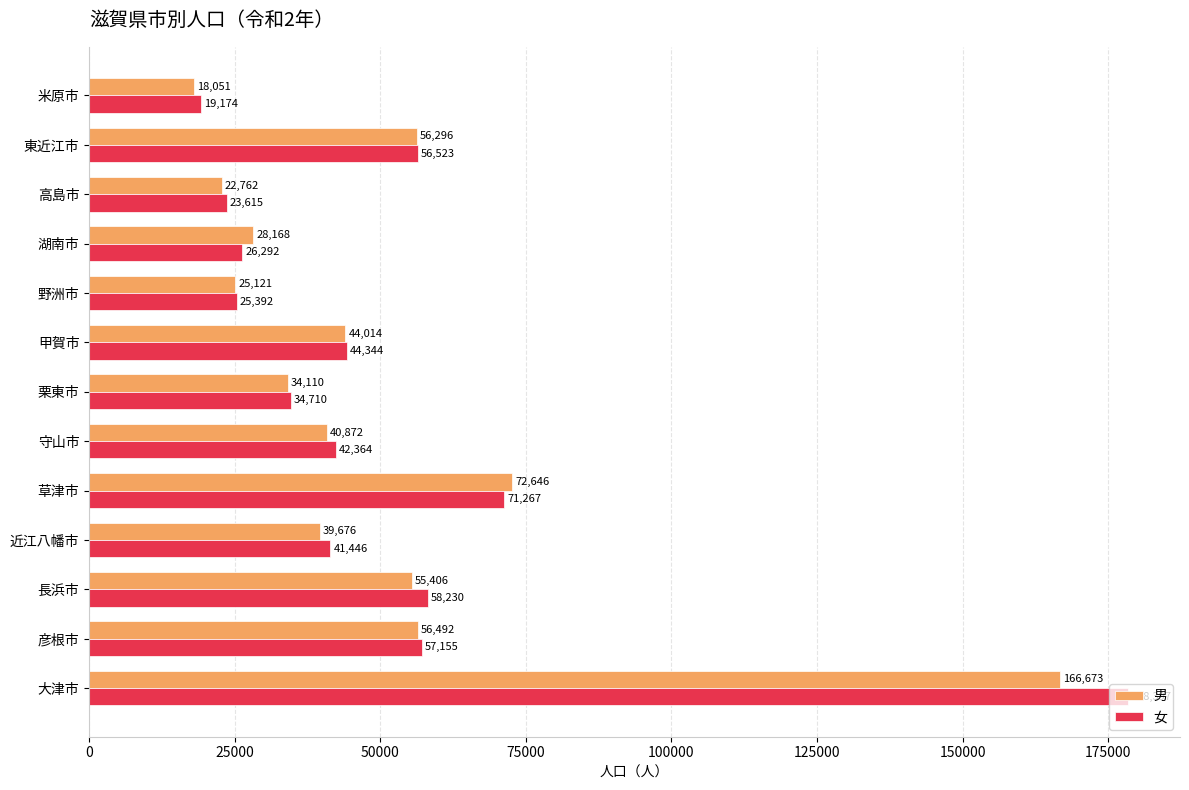

What are all the series names shown in the legend?

男, 女